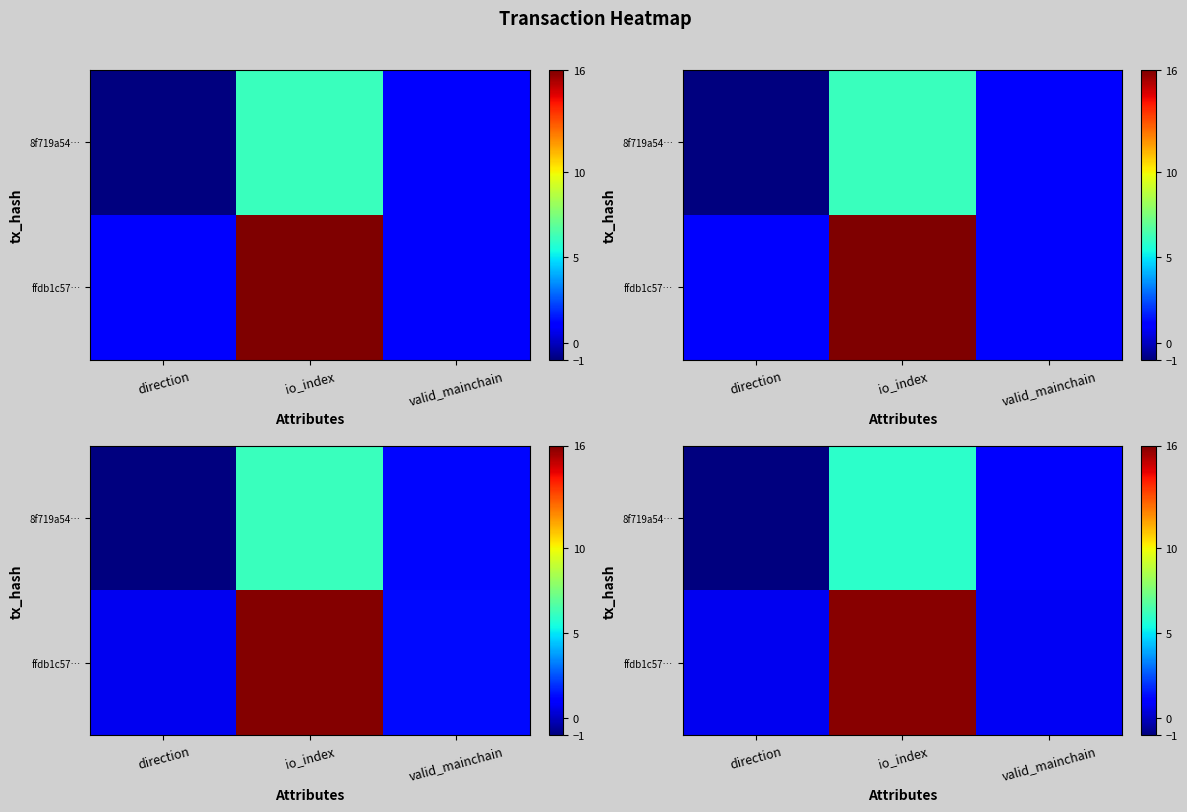

Rank the categories by row_0 value from highest to lowest.

io_index, valid_mainchain, direction